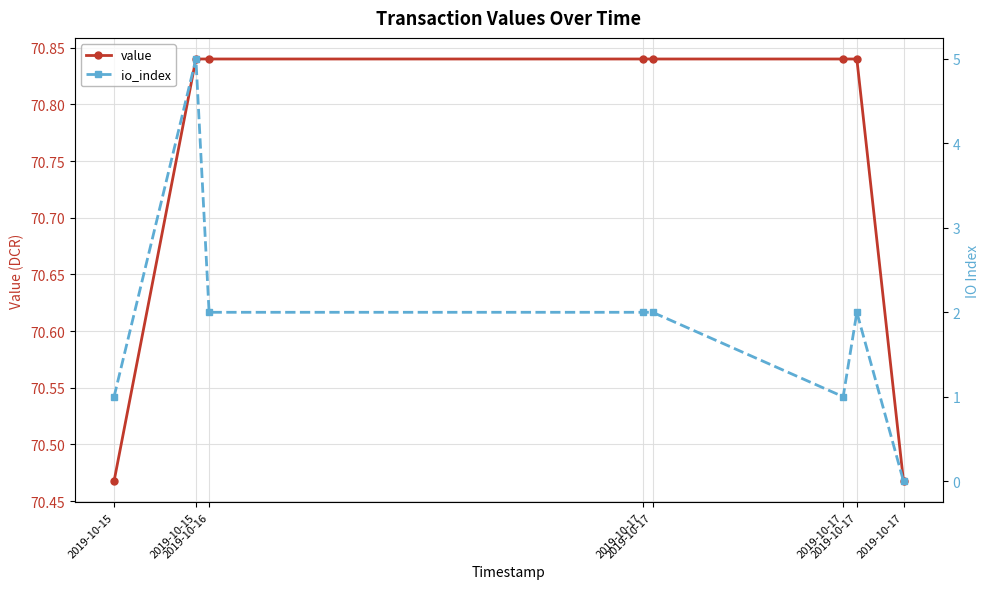

The value of io_index at 2019-10-16 is 2.0. True or false?

True